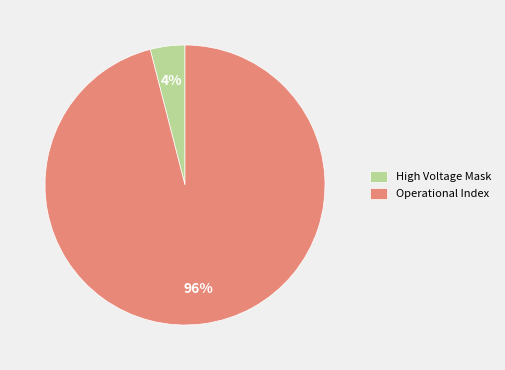

Is there a majority slice in this chart?

Yes